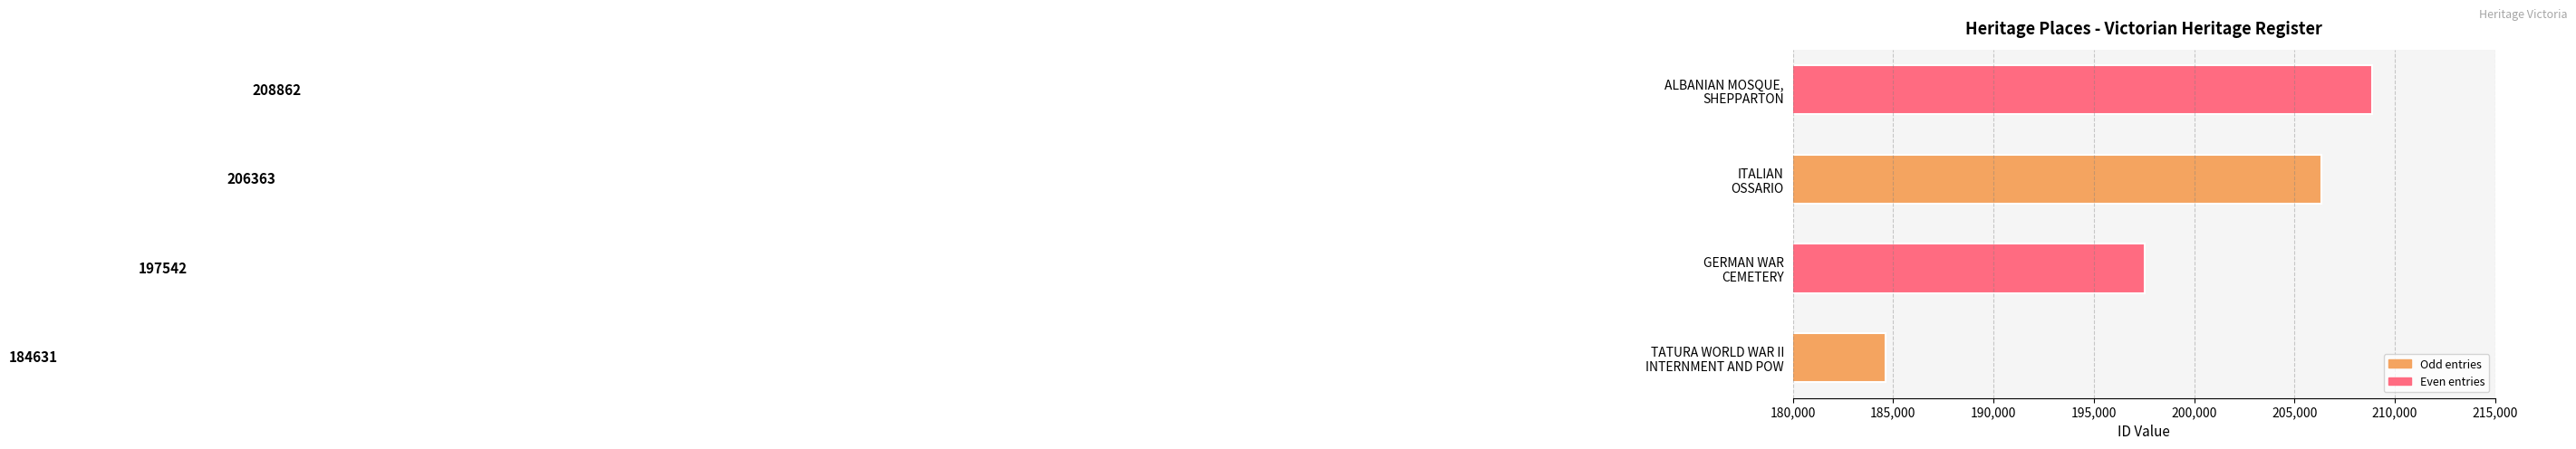

What is the average value?

199350